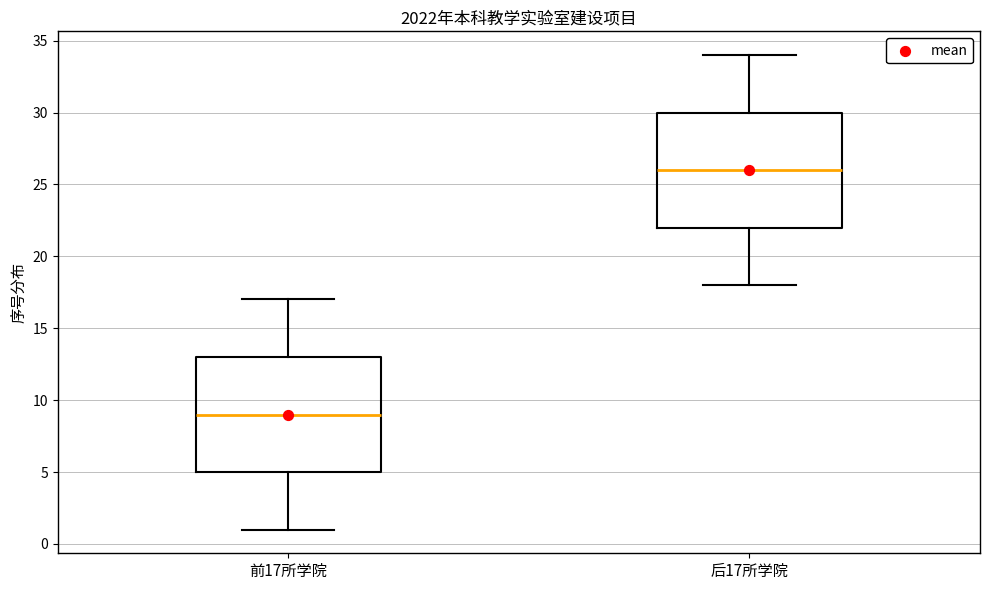

Reading left to right, read every box against the y-axis: the position of its median line, the range the box covers, and the ends of its whiskers. The values are not printed on the chart, so give them approximately, as read against the axis.

前17所学院: median 9, box 5 to 13, whiskers 1 to 17
后17所学院: median 26, box 22 to 30, whiskers 18 to 34